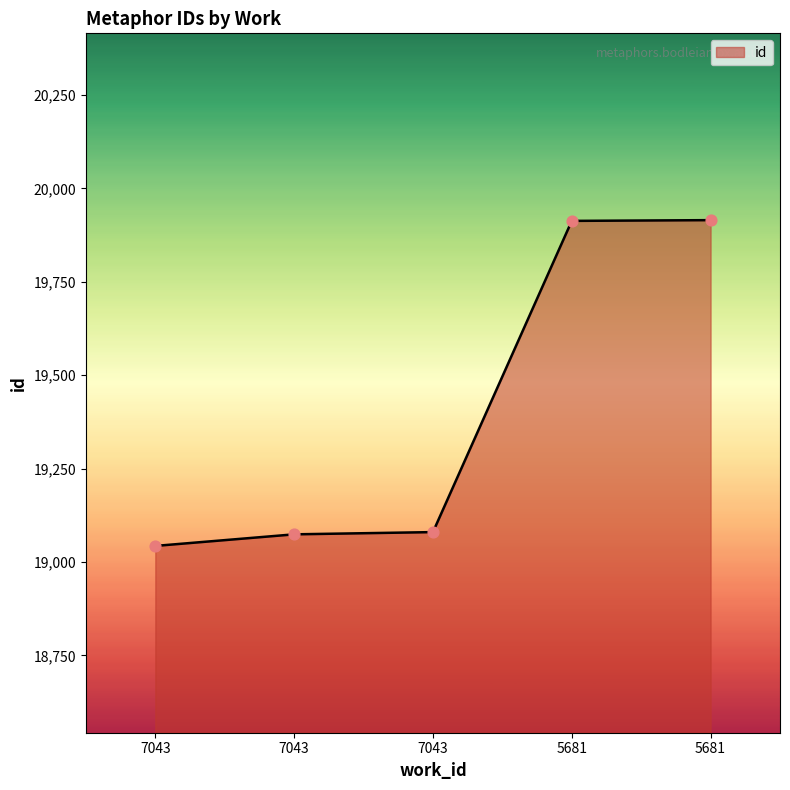

How many categories are shown in the chart?

5